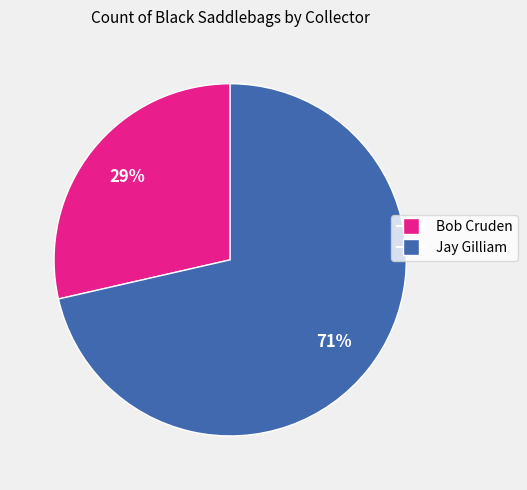

To the nearest percent, what is the average slice percentage?

50%